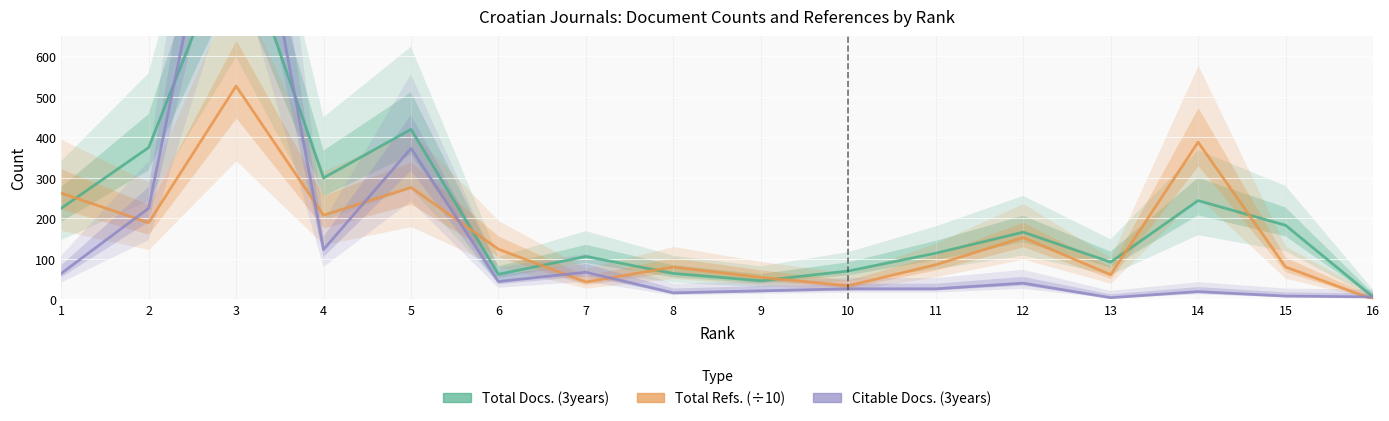

What is the difference between the maximum and minimum values in the Citable Docs. (3years) series?

1277.0